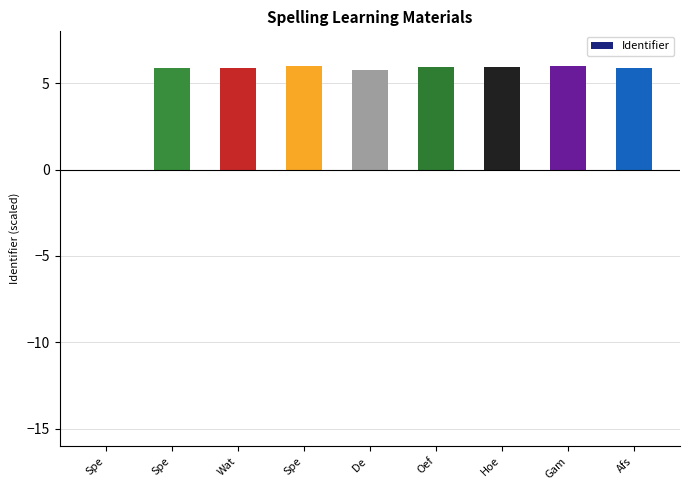

How many positive values are there?

8